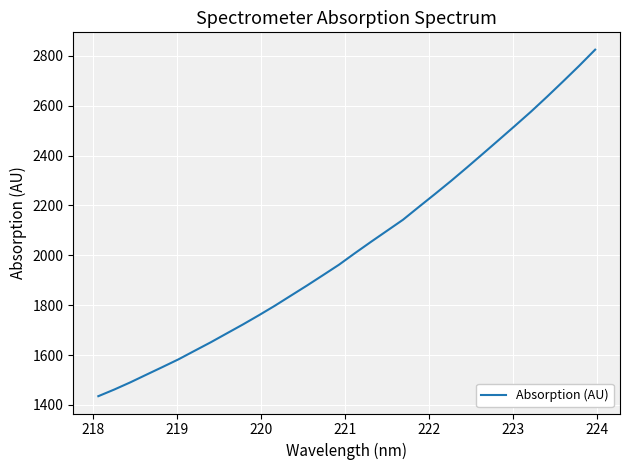

What is the maximum value shown in the chart?

2824.9